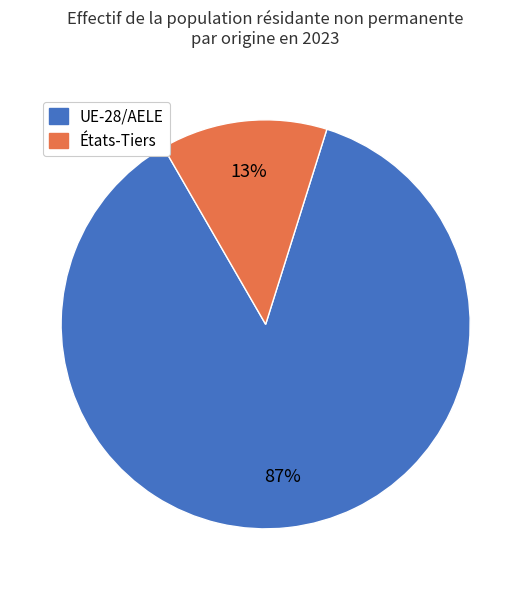

To the nearest percent, what portion does UE-28/AELE represent?

87%